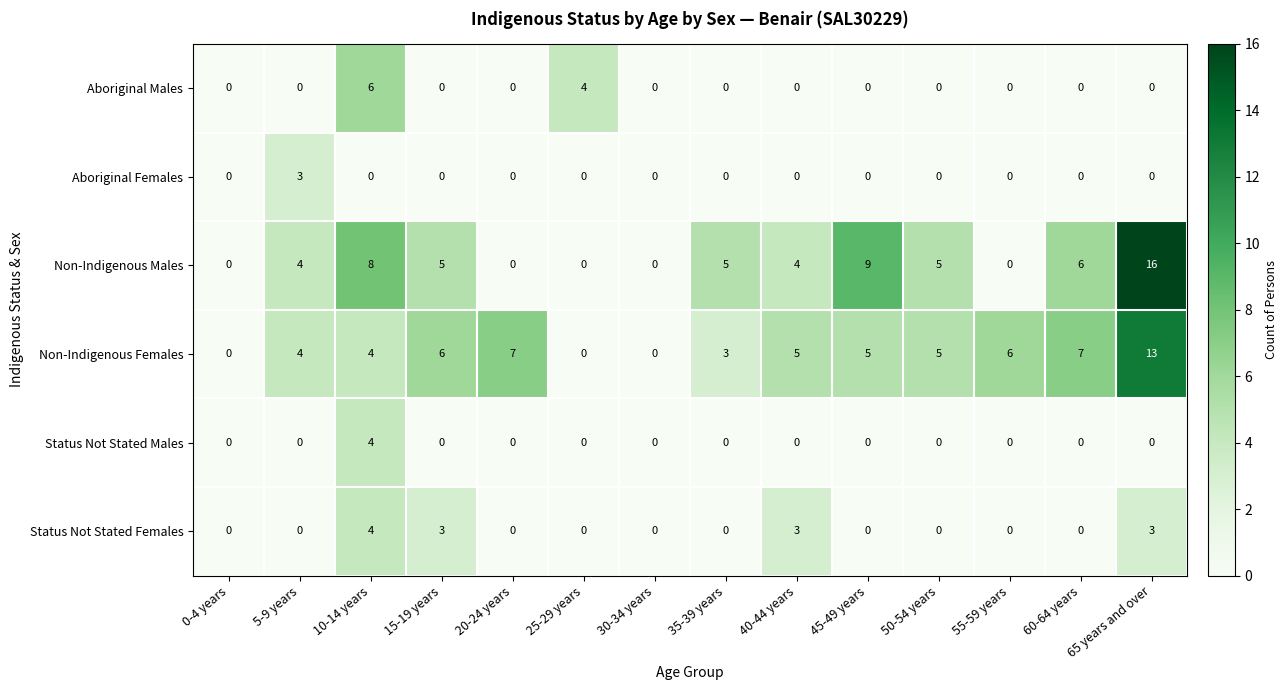

The value of Aboriginal Females at 5-9 years is 3. True or false?

True